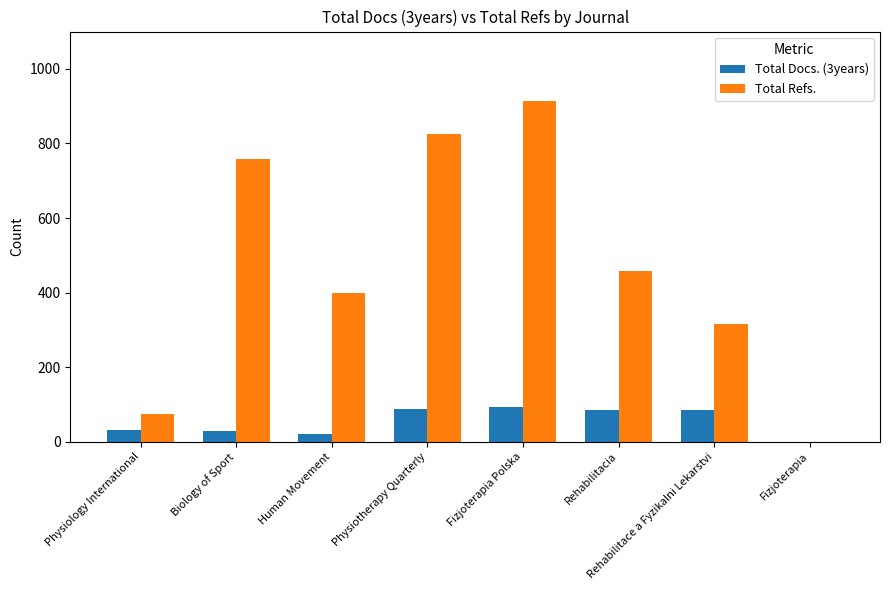

Which series changed the most between Physiology International and Biology of Sport?

Total Refs.